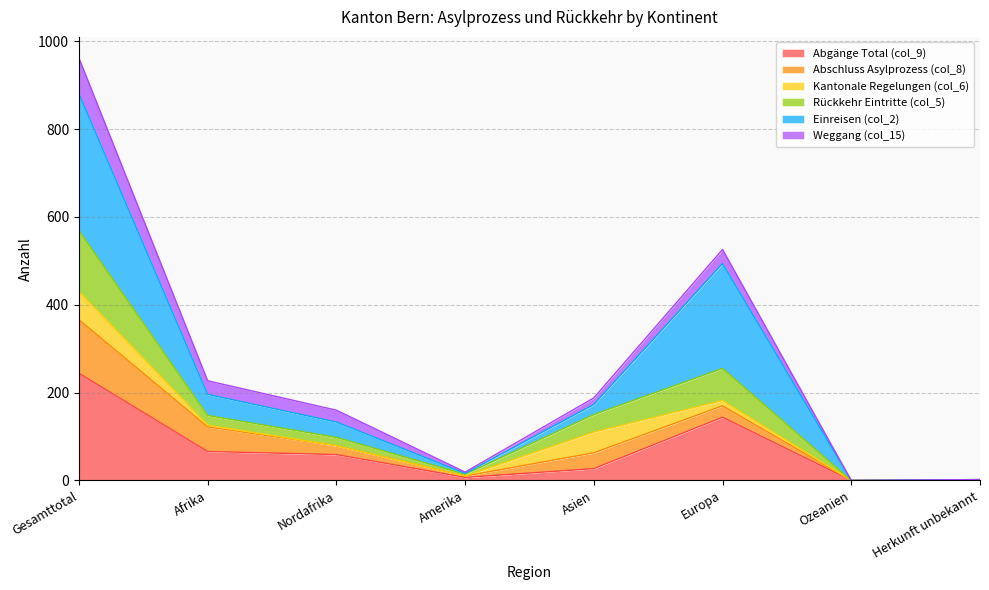

True or false: Abgänge Total (col_9) has a value of 27 at Asien.

True